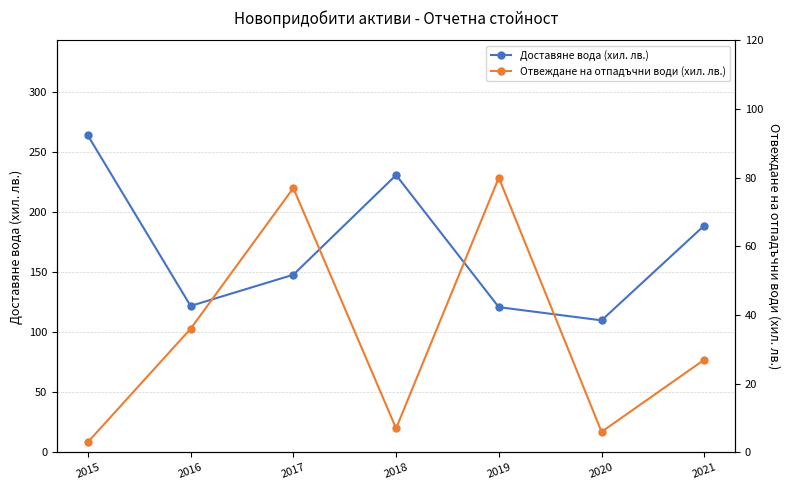

Where is the first local minimum for Доставяне вода (хил. лв.)?

2016